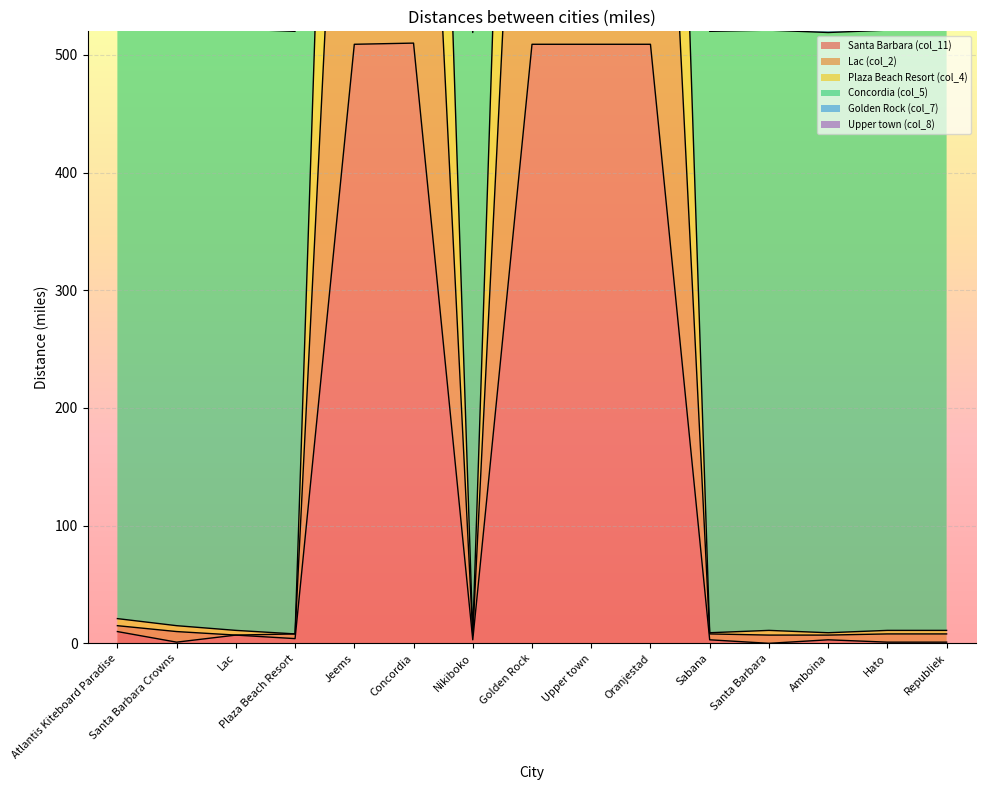

Which series has the largest total across all categories?

Golden Rock (col_7)